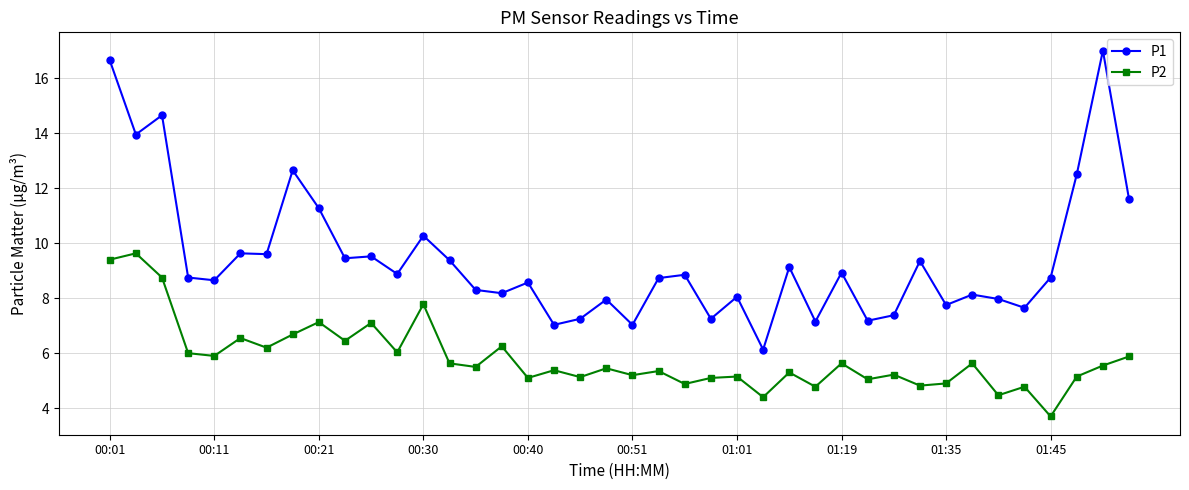

What is the value of the P1 point at the 25th from the left?

8.1